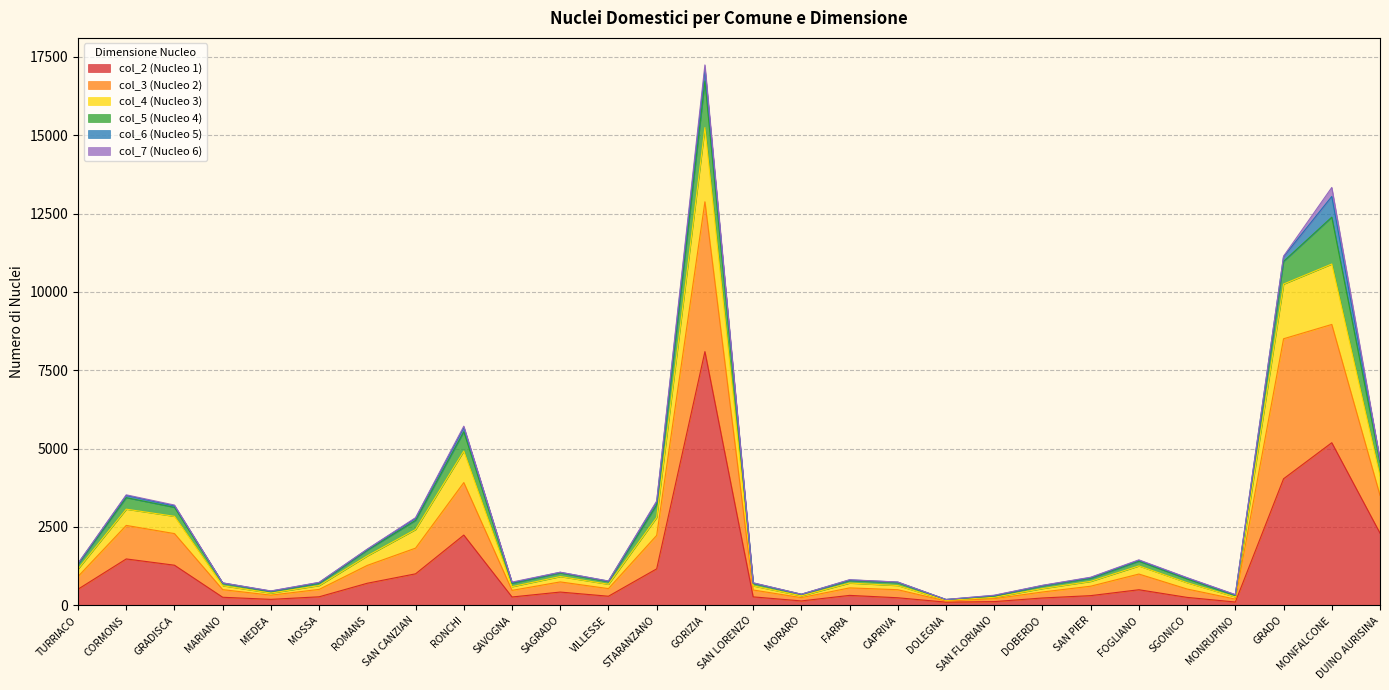

At which category is the sum across all series the highest?

GORIZIA